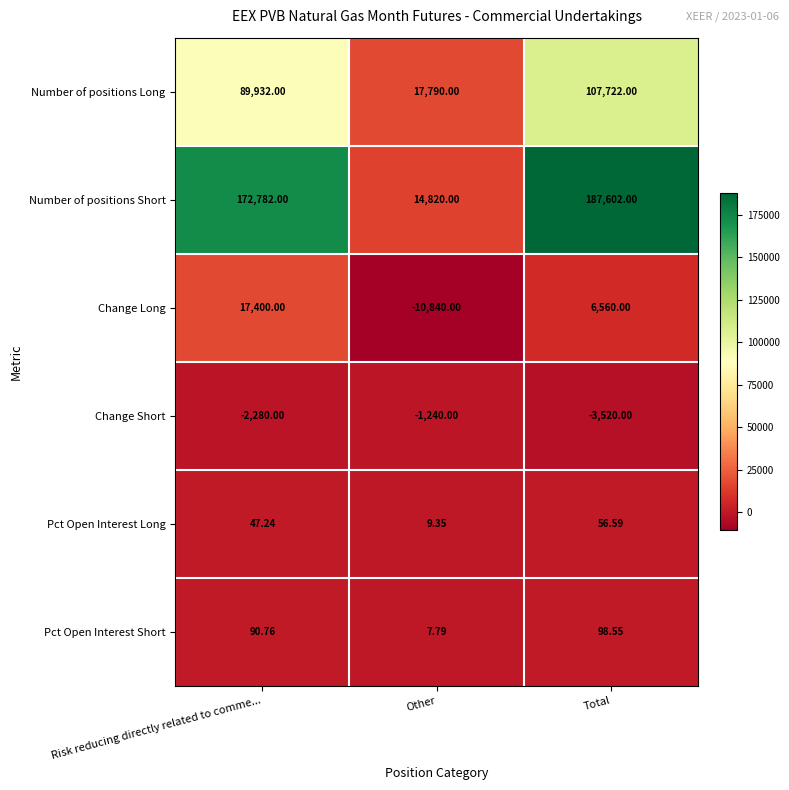

List the series in order of their peak value, highest first.

Number of positions Short, Number of positions Long, Change Long, Pct Open Interest Short, Pct Open Interest Long, Change Short